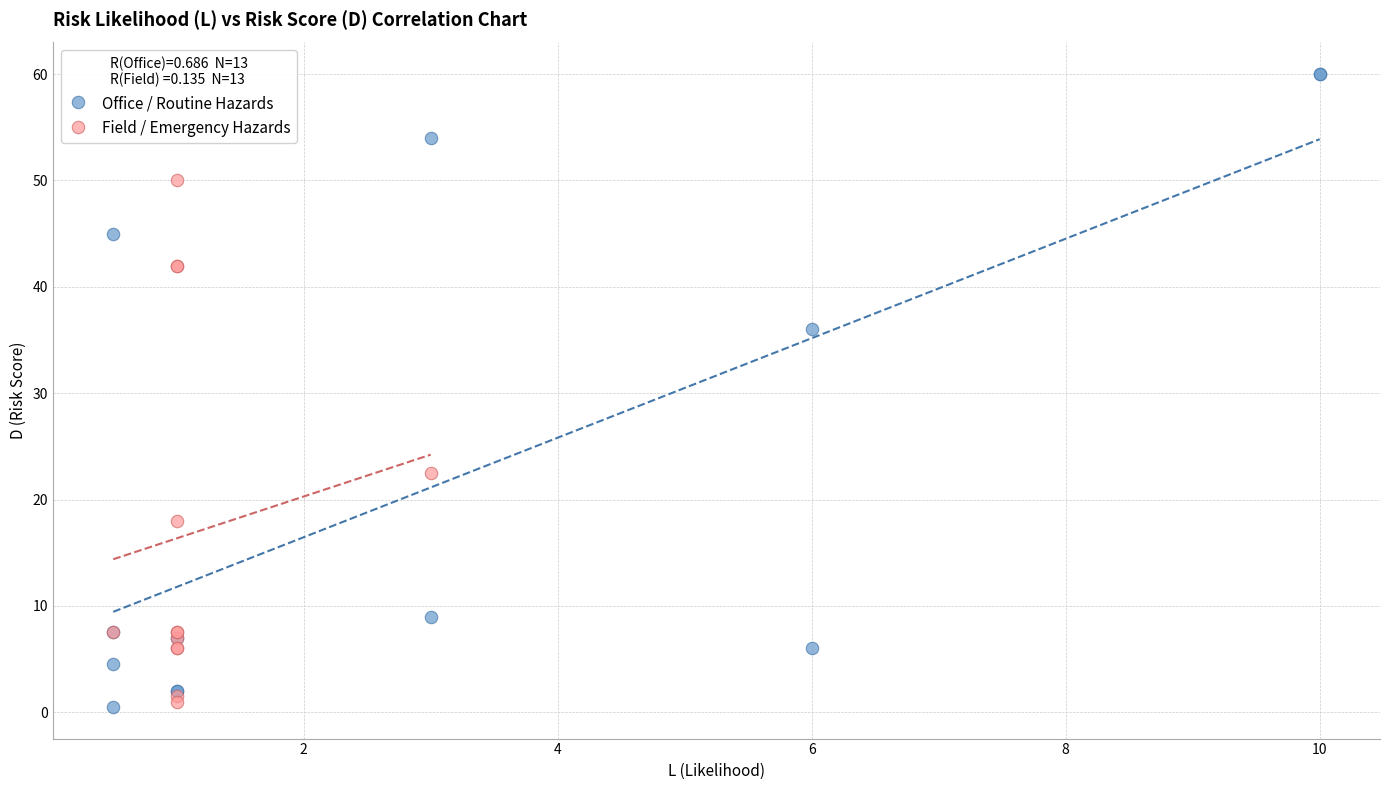

Which series reaches the maximum Y coordinate?

Office / Routine Hazards